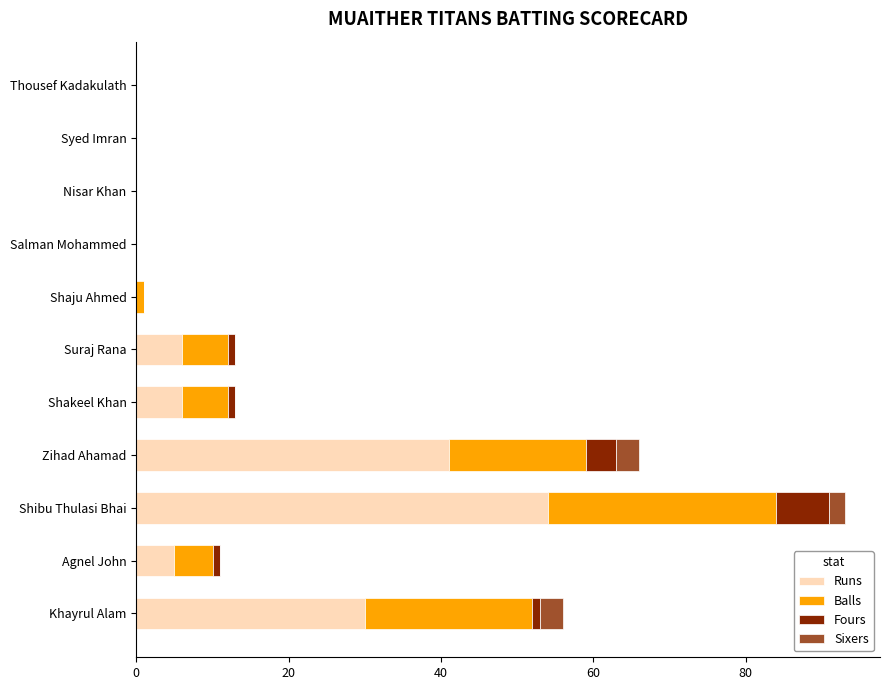

At which label does Runs reach its peak?

Shibu Thulasi Bhai